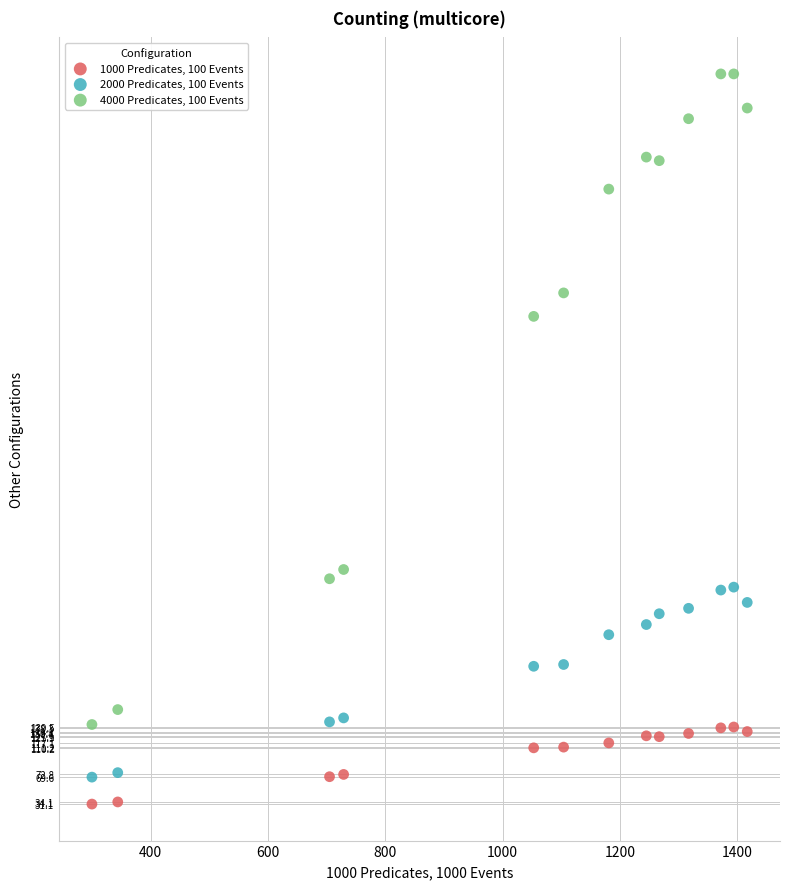

What are all the series names shown in the legend?

1000 Predicates, 100 Events, 2000 Predicates, 100 Events, 4000 Predicates, 100 Events